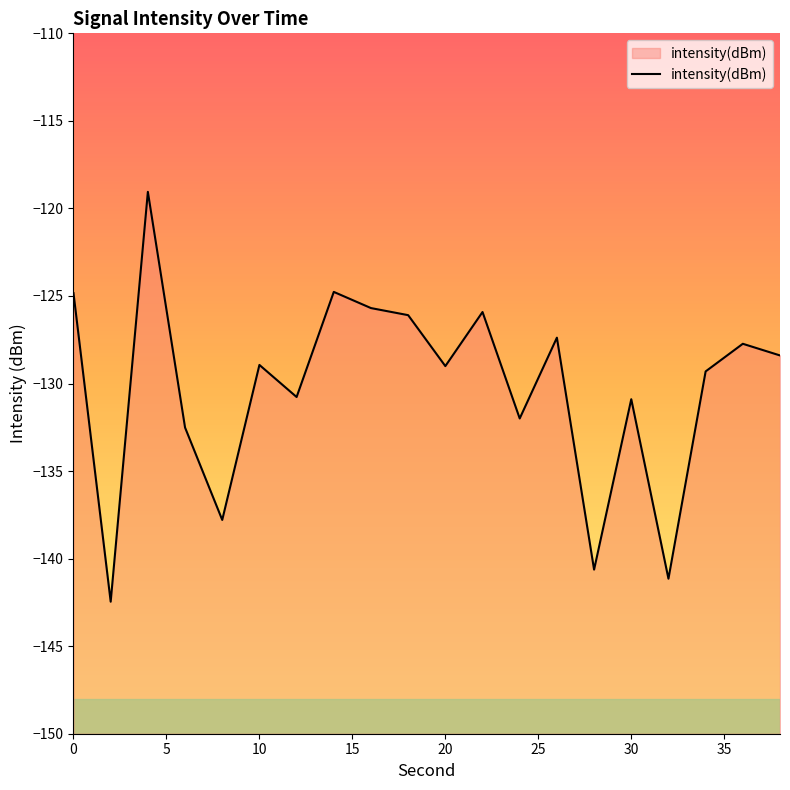

What is the maximum value shown in the chart?

-119.1